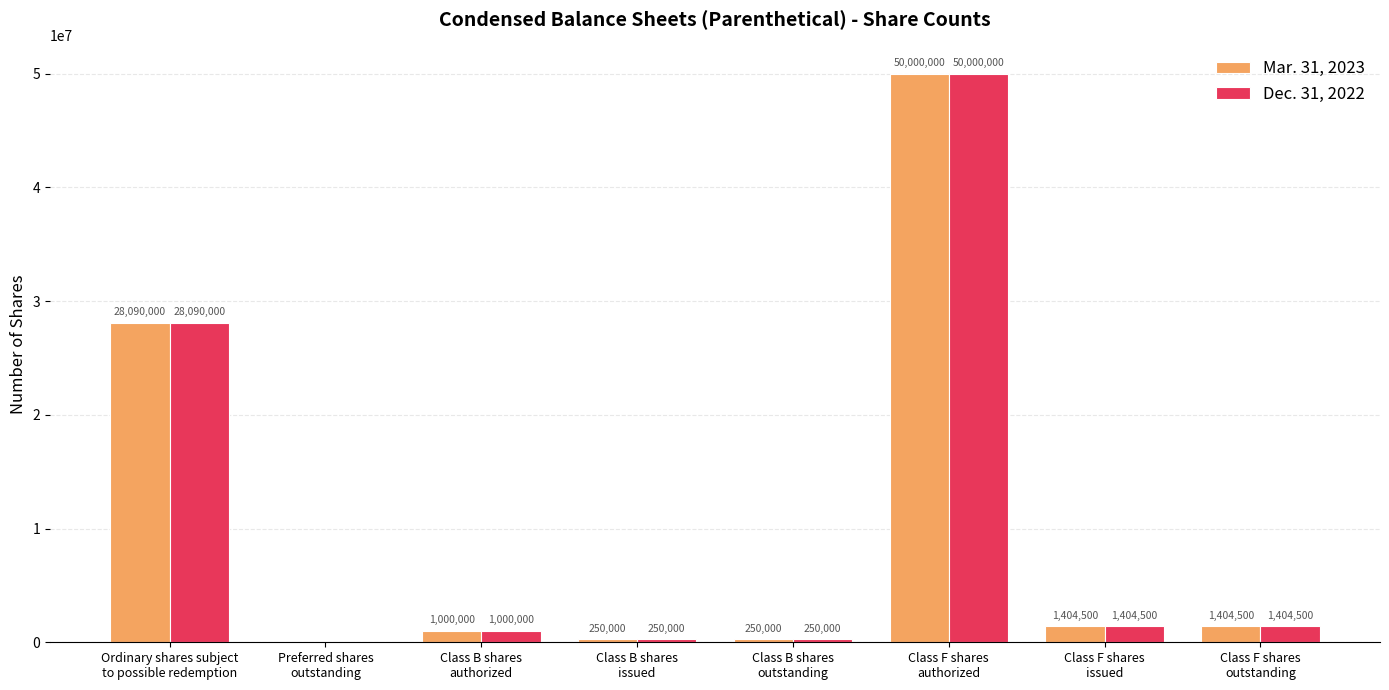

What is the sum of all Dec. 31, 2022 values?

82399000